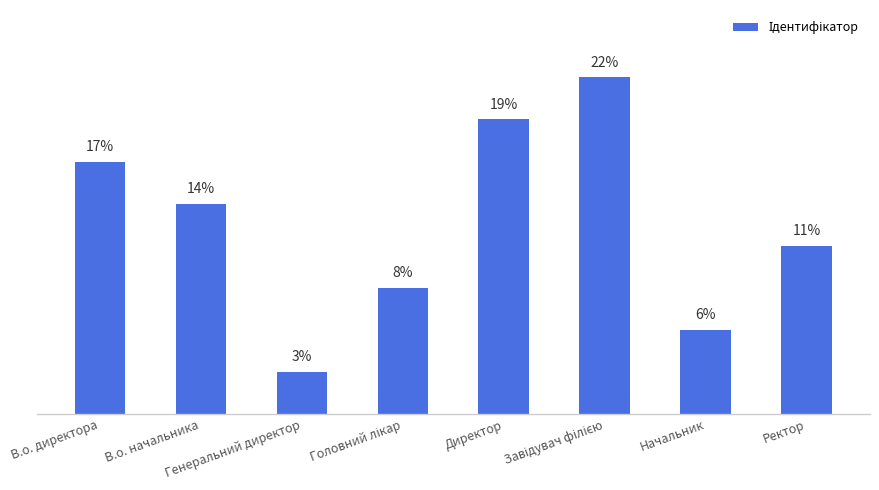

Rank the categories by value from lowest to highest.

Генеральний директор, Начальник, Головний лікар, Ректор, В.о. начальника, В.о. директора, Директор, Завідувач філією